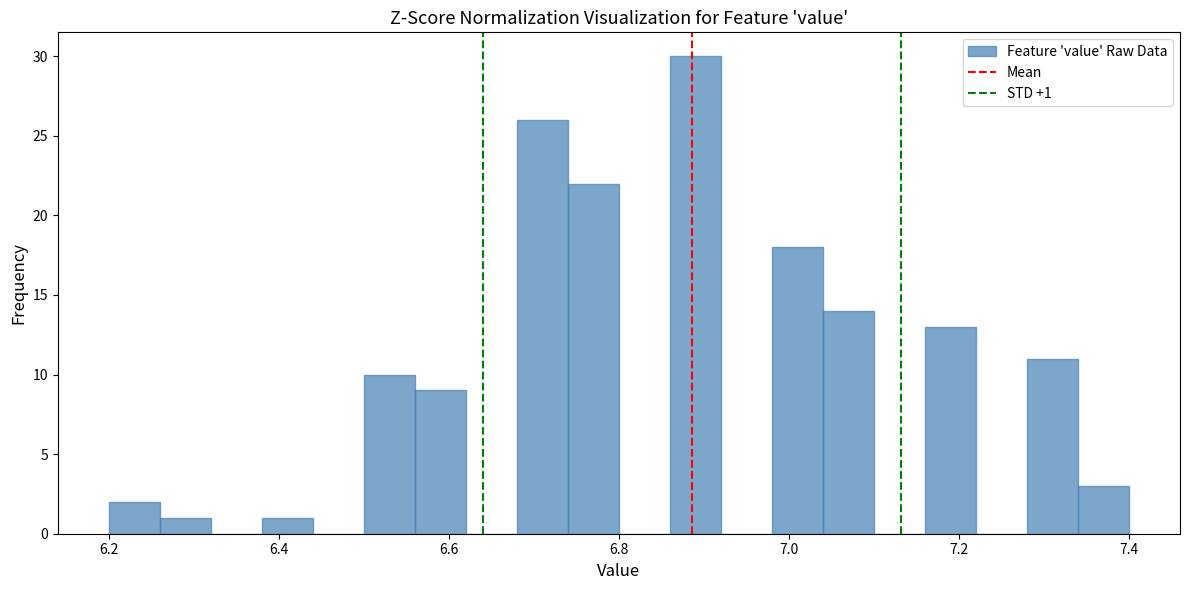

Around what value on the x-axis is the tallest bar? Give the approximate position of its centre, as read against the axis.

6.90